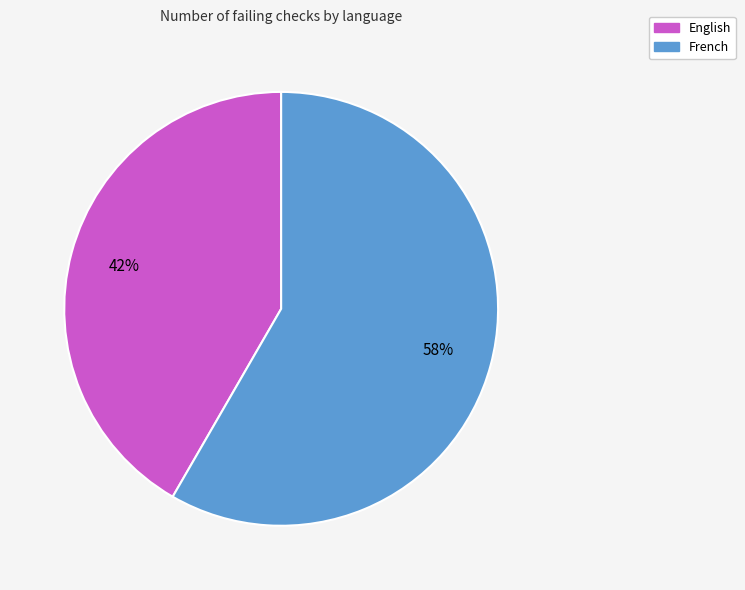

Is there any slice that represents more than half of the pie?

Yes